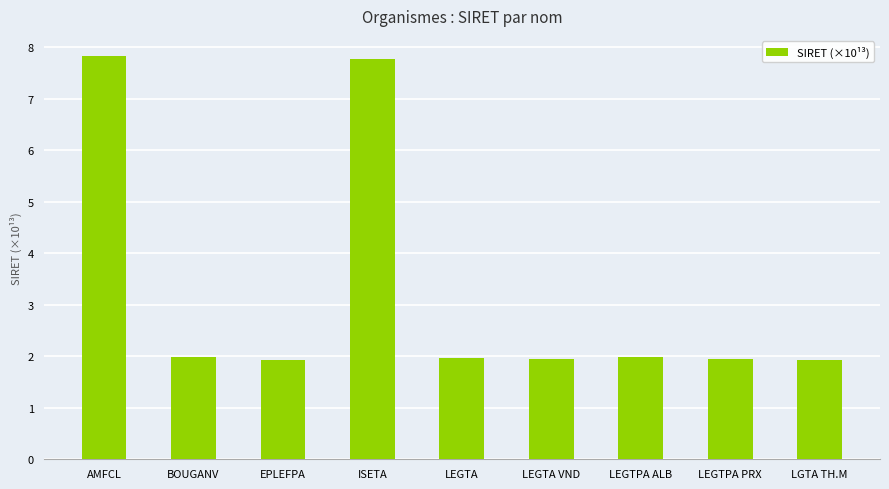

What position from the right is EPLEFPA?

7